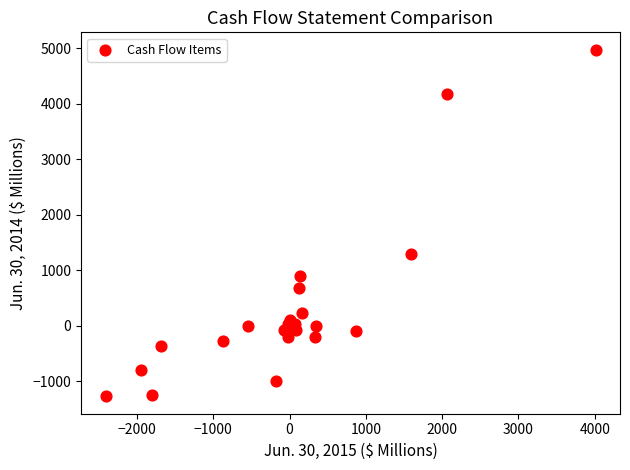

What Y value in the scatter plot is closest to 1846?

1281